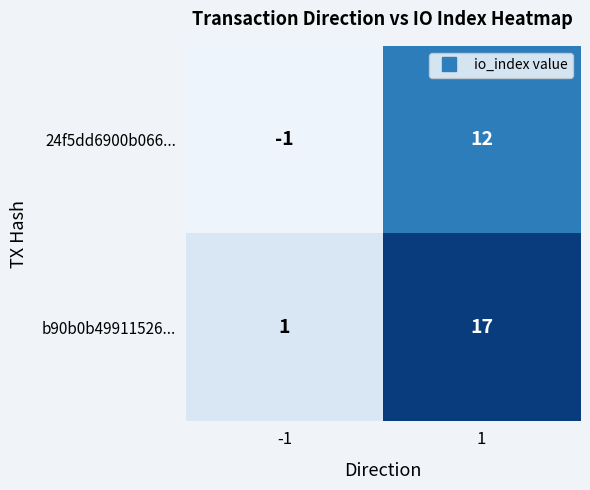

Count the number of data series in this chart.

2